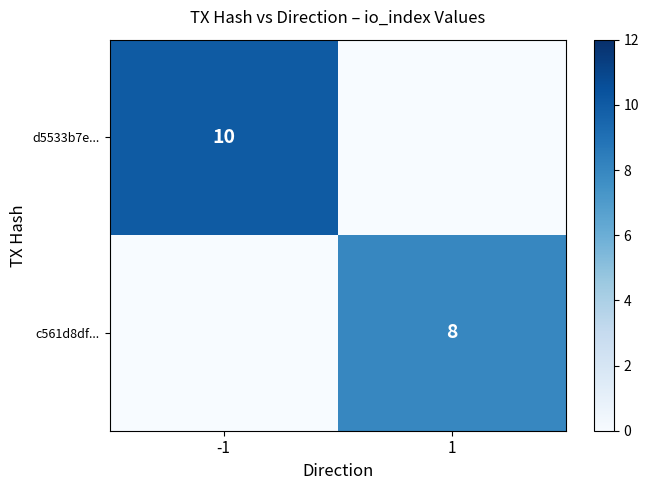

Is it true that c561d8df... equals 8 at 1?

True